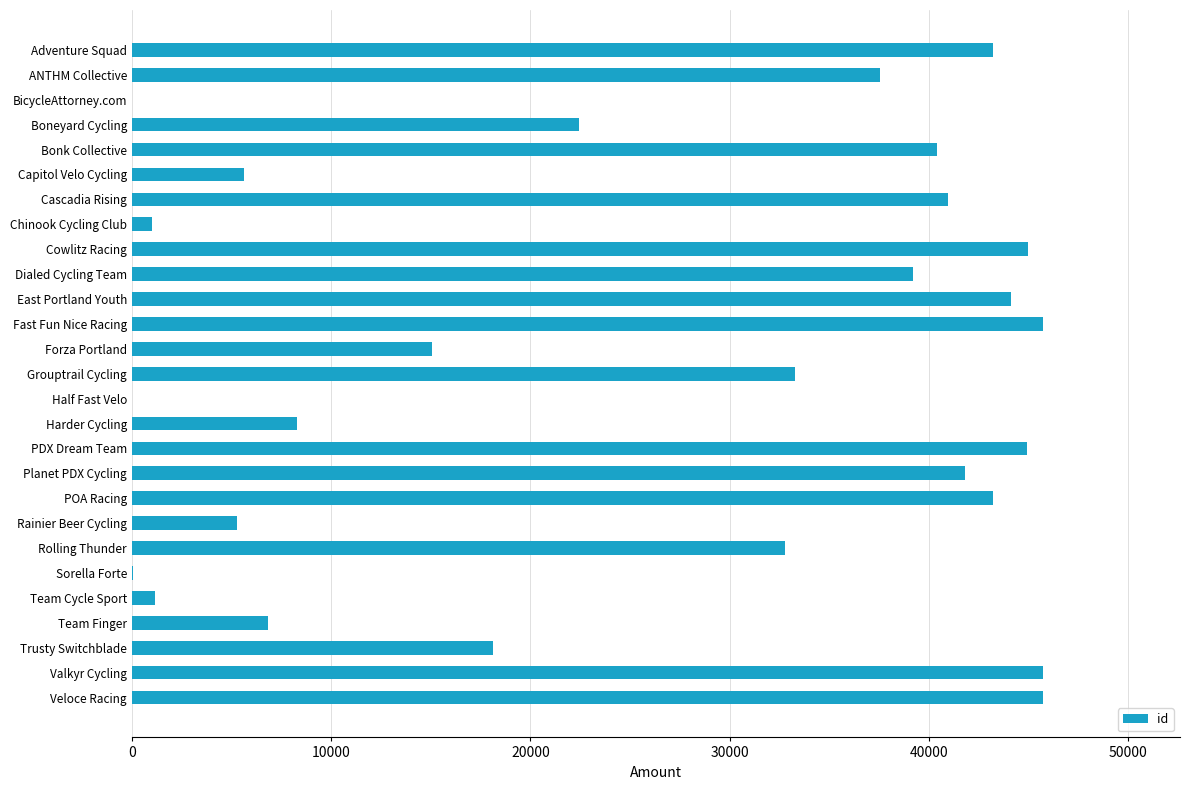

Between Planet PDX Cycling and Bonk Collective, which is larger?

Planet PDX Cycling